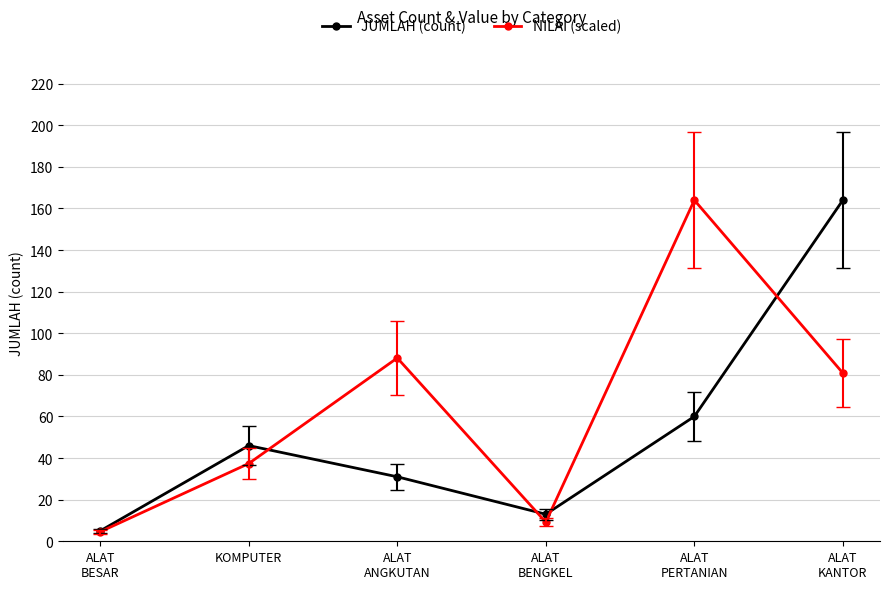

How many interior local peaks does the JUMLAH (count) series have?

1